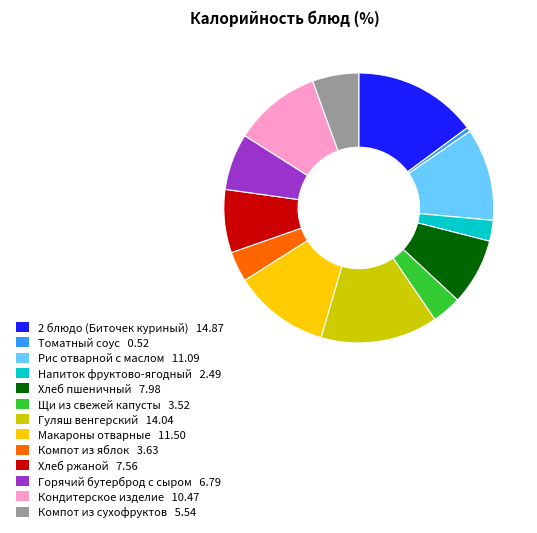

Is the sum of Рис отварной с маслом and Компот из яблок greater than half?

No